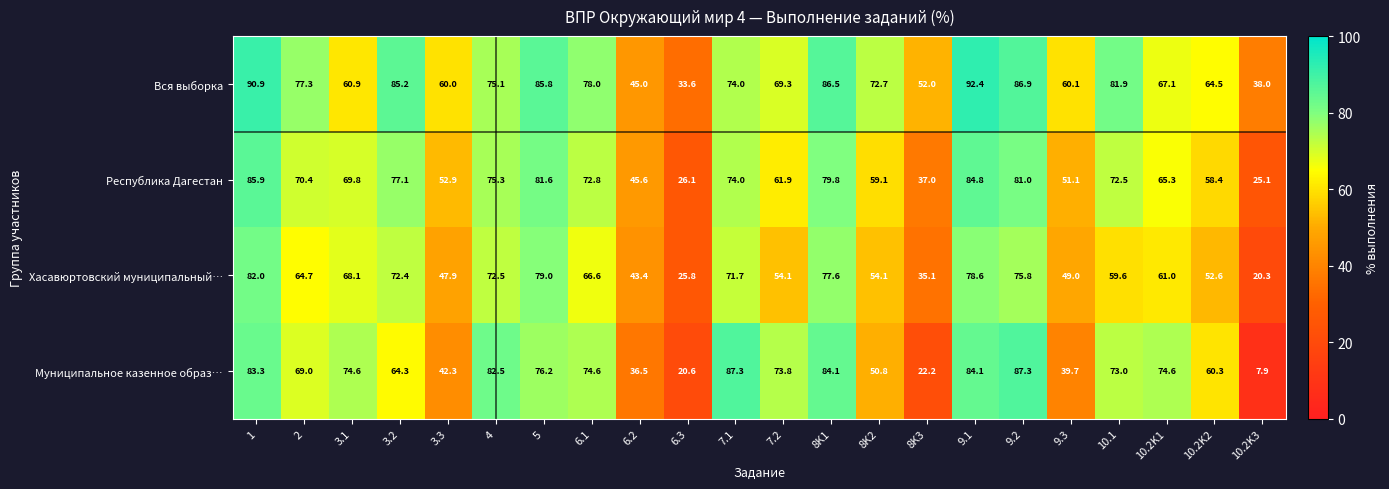

What is the difference between the highest and lowest values at 8K1?

8.9